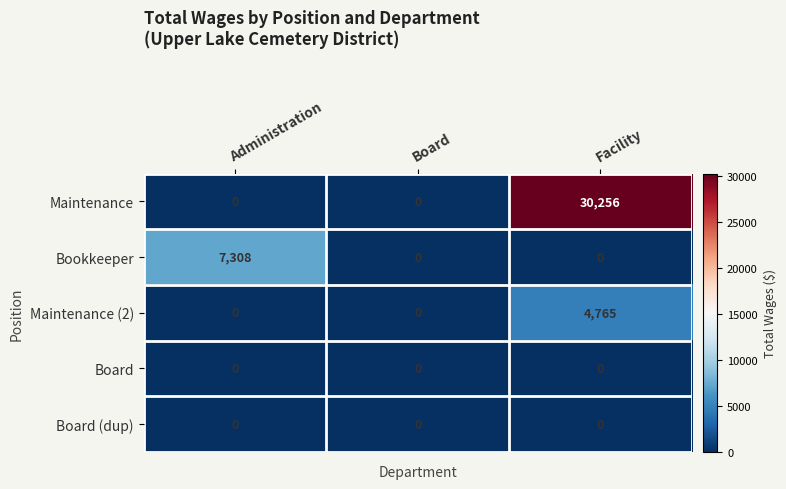

What is the spread (max minus min) of values at Administration?

7308